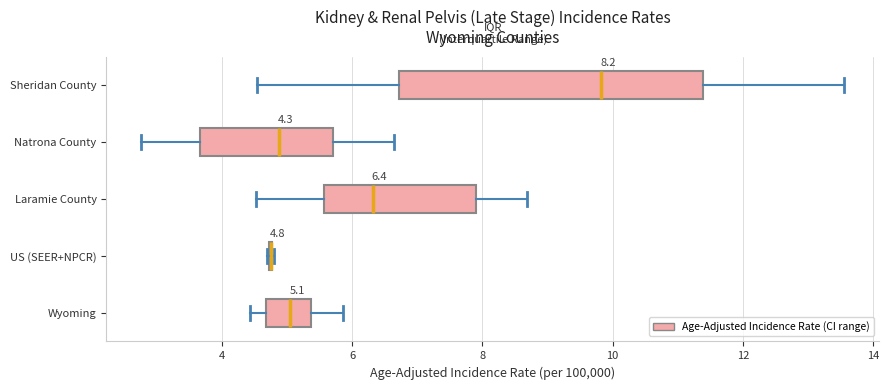

Which box is the widest, from its left edge to its right edge?

Sheridan County